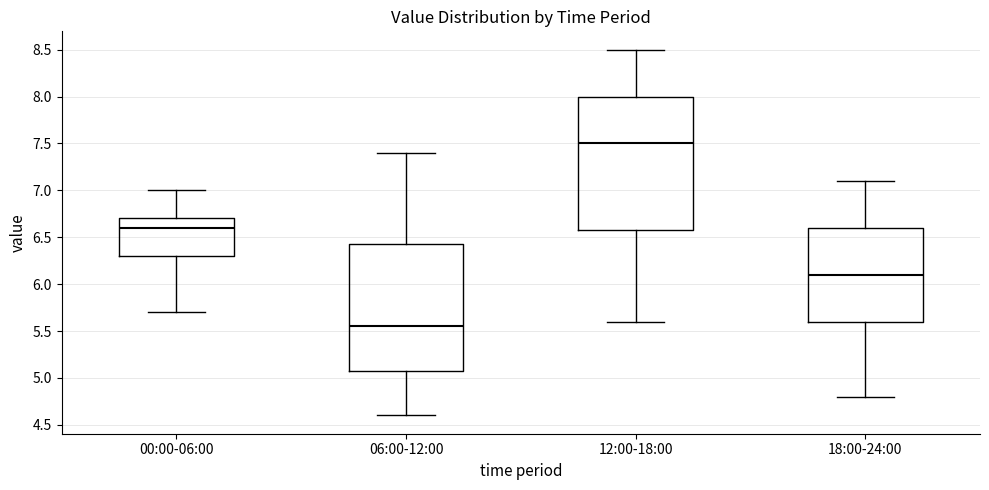

Where is the upper edge of the box for 00:00-06:00 on the y-axis? The values are not printed on the chart, so give them approximately, as read against the axis.

6.70